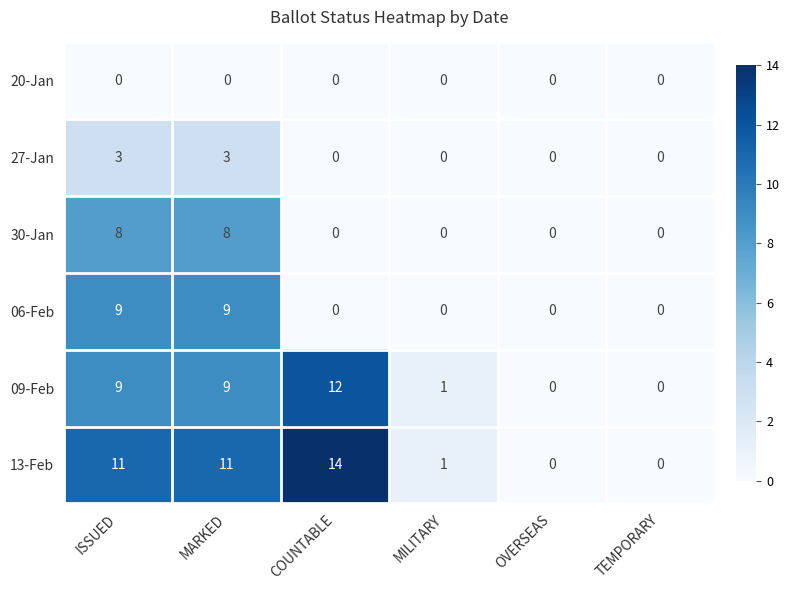

What is the difference between the maximum and minimum values in the 27-Jan series?

3